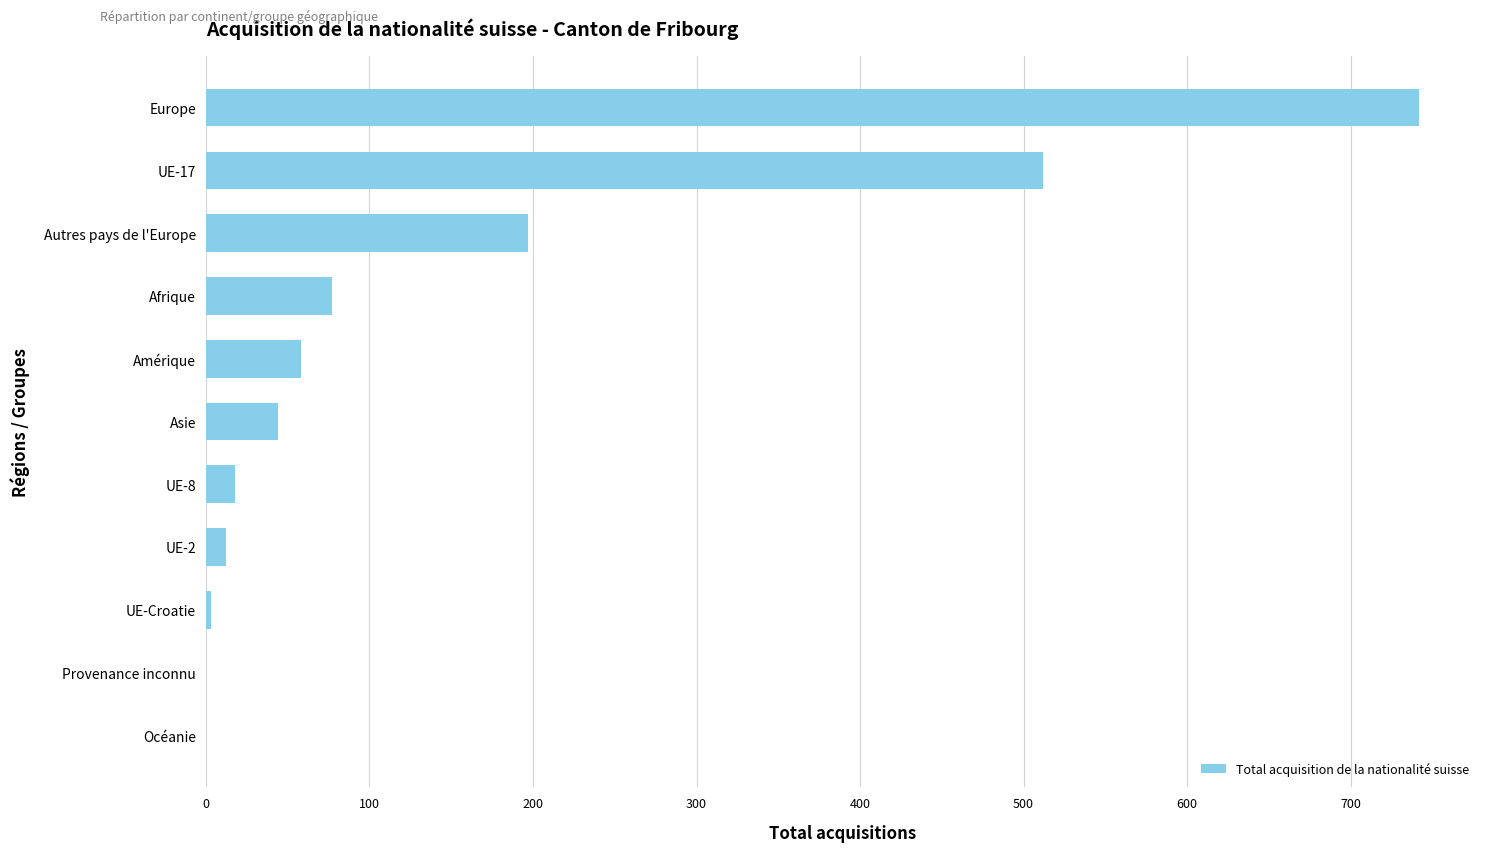

What is the average value?

151